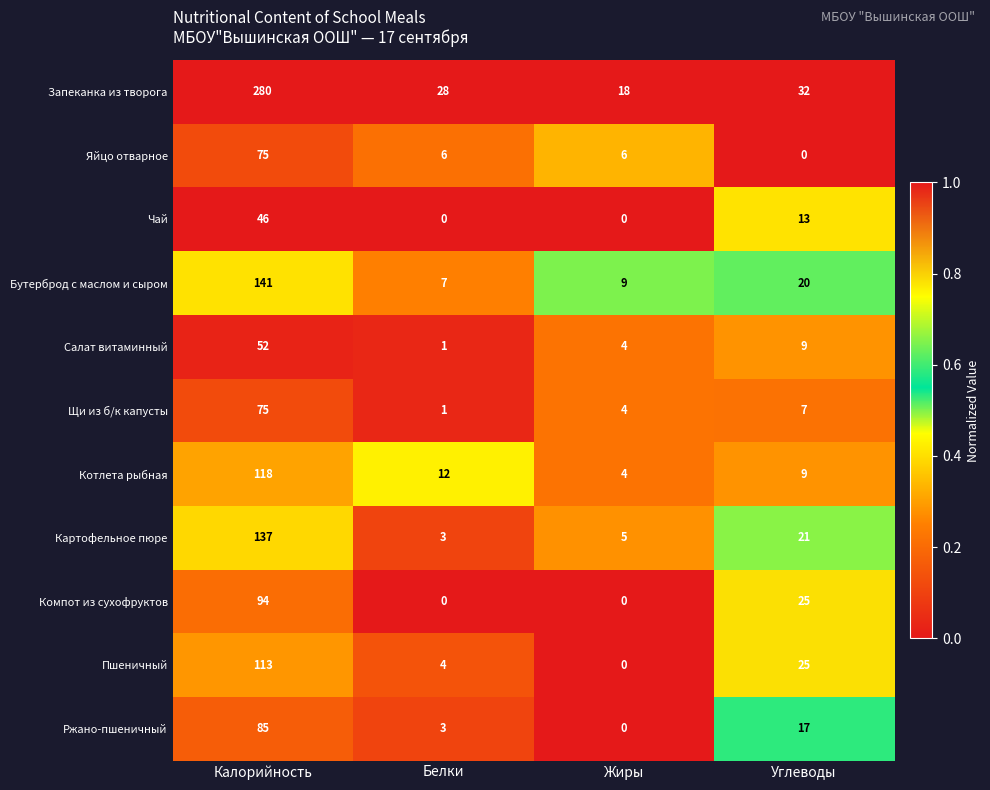

At which label does Бутерброд с маслом и сыром first exceed 20?

Калорийность